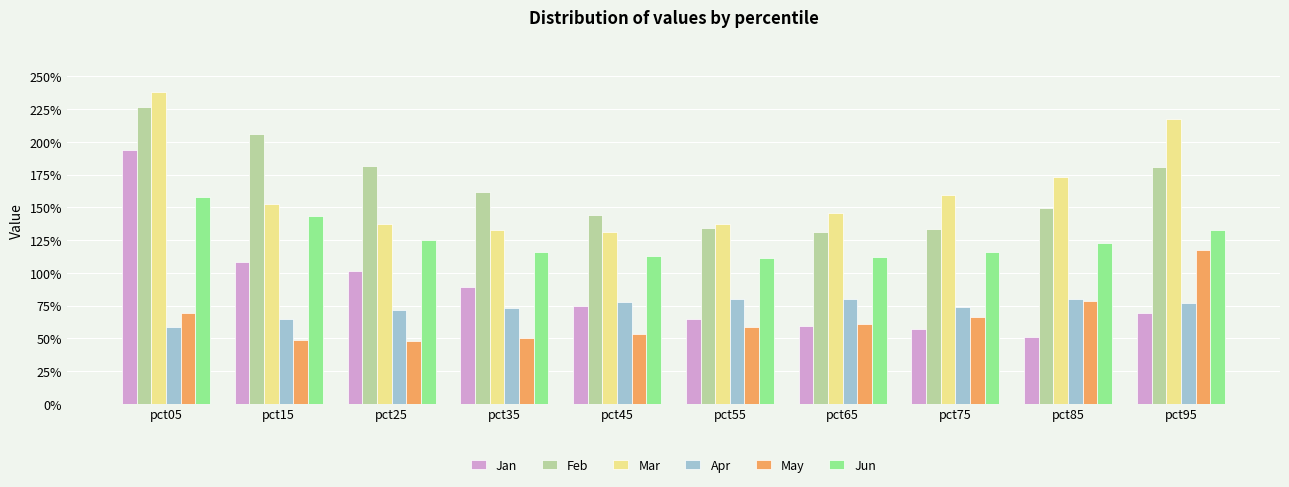

What are all the series names shown in the legend?

Jan, Feb, Mar, Apr, May, Jun